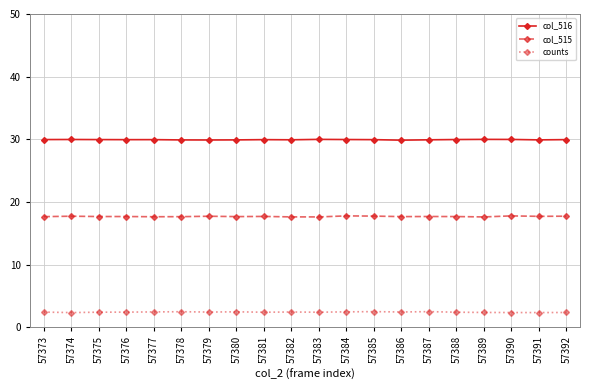

Does the chart display data point markers on the line(s)?

Yes